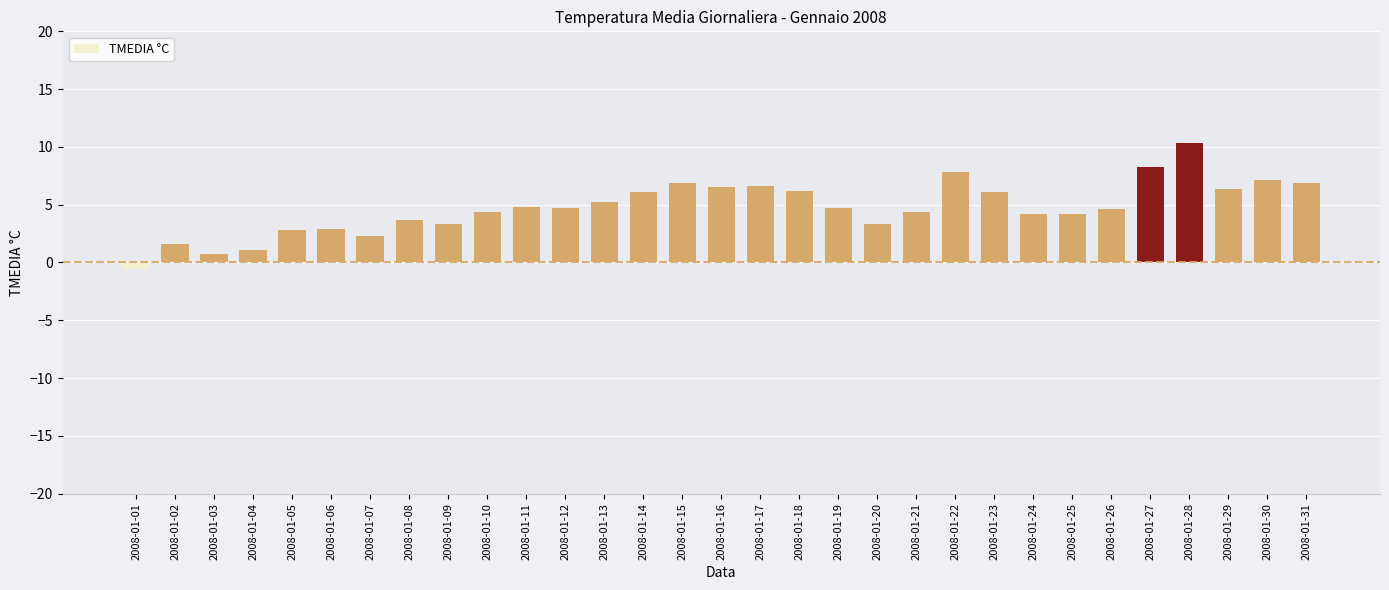

Between 2008-01-20 and 2008-01-30, which is larger?

2008-01-30